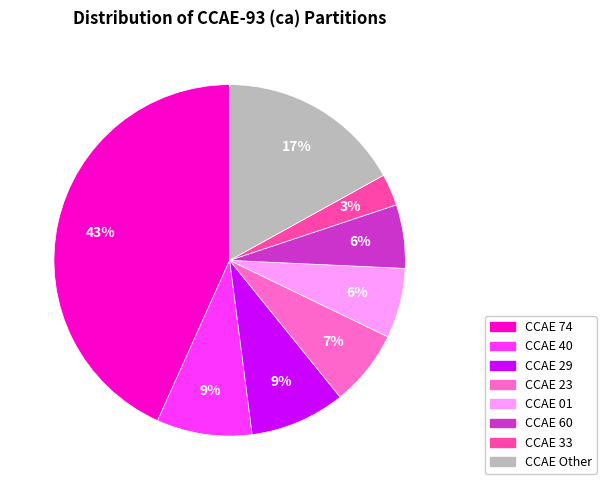

To the nearest percent, what is the difference between the largest and smallest slice percentages?

40%